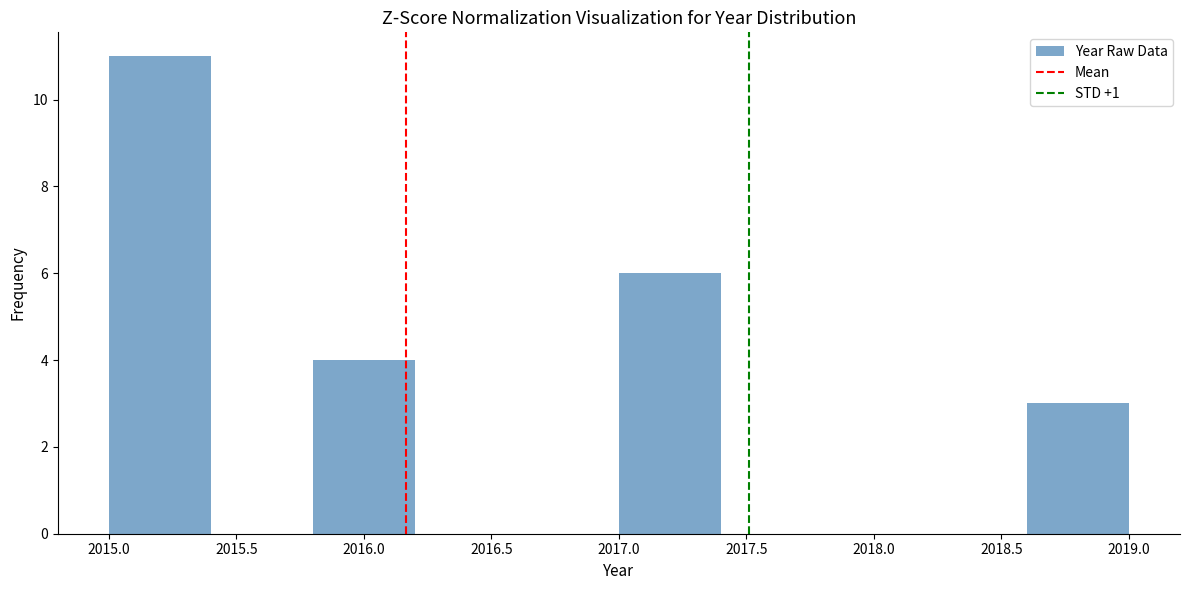

Which range on the x-axis has the tallest bar?

2015.0 to 2015.4